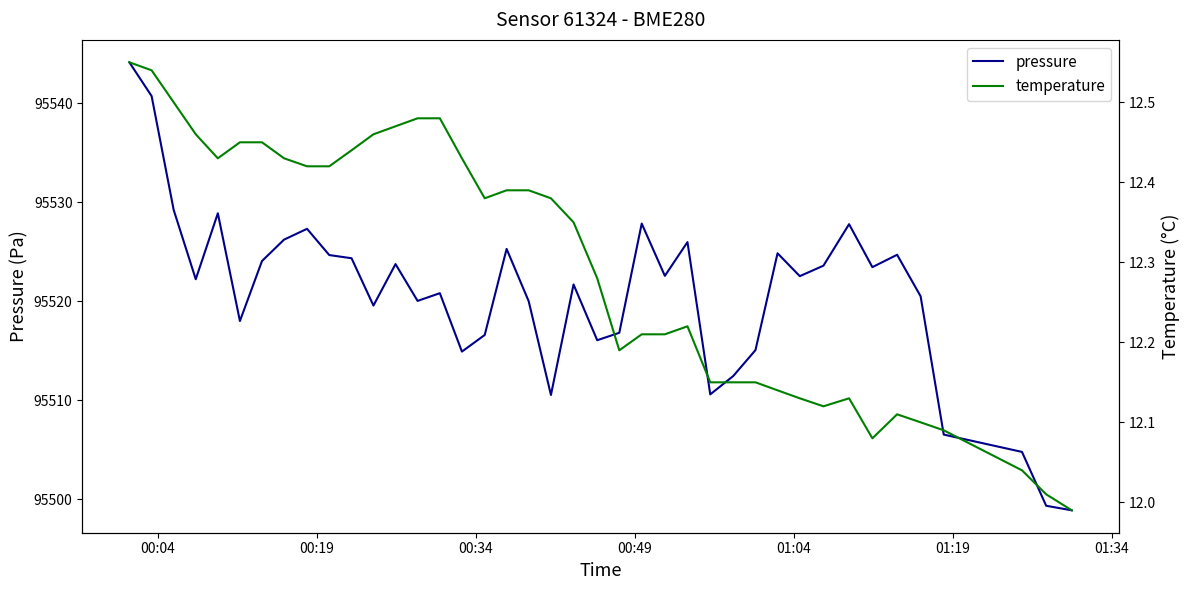

At how many categories does at least one series exceed 74404?

40